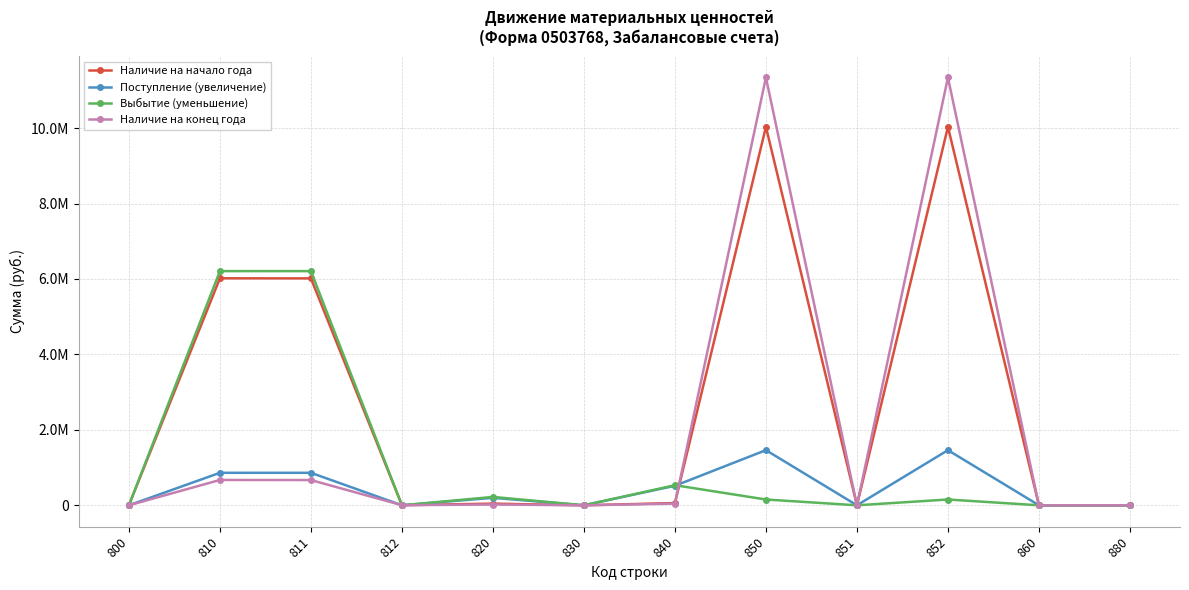

What are all the series names shown in the legend?

Наличие на начало года, Поступление (увеличение), Выбытие (уменьшение), Наличие на конец года